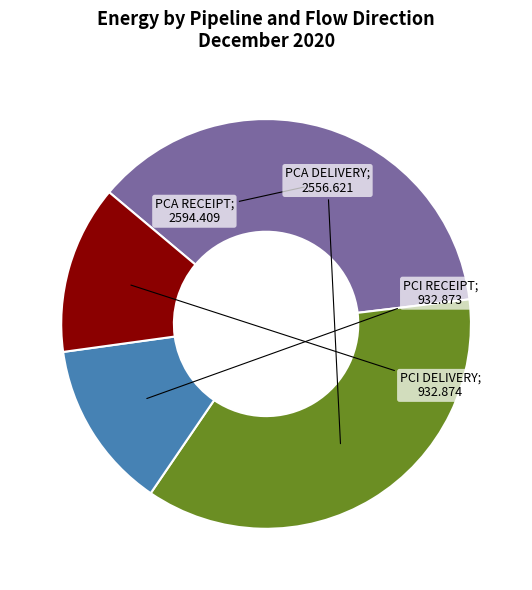

Is it true that PCA DELIVERY is 36% of the pie?

True